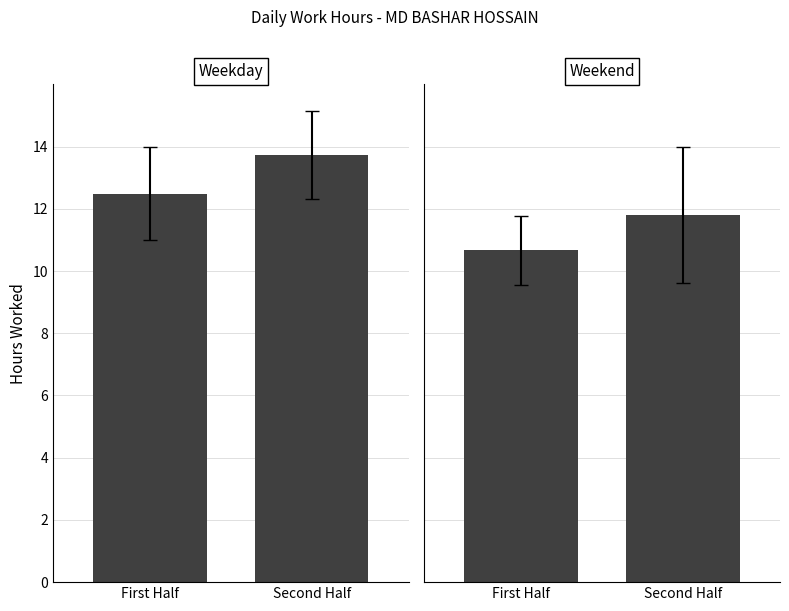

What position from the left is First Half?

1